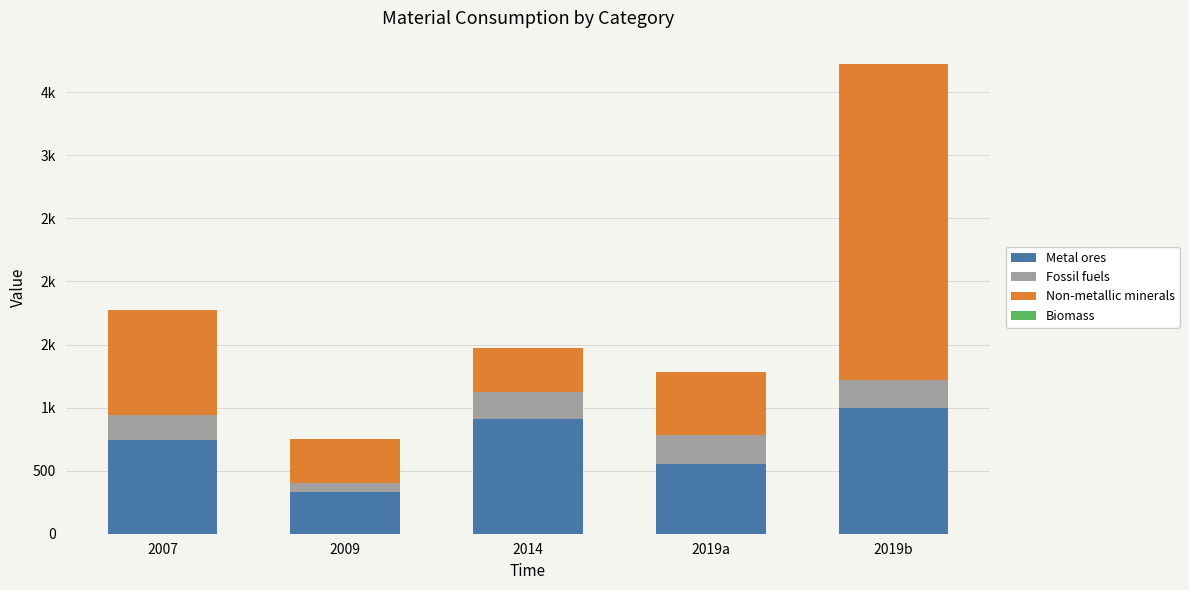

The Biomass series shows 1.1 at 2009. True or false?

True